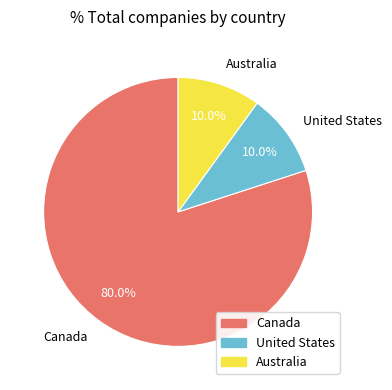

Combined, do United States and Australia account for over 50%?

No